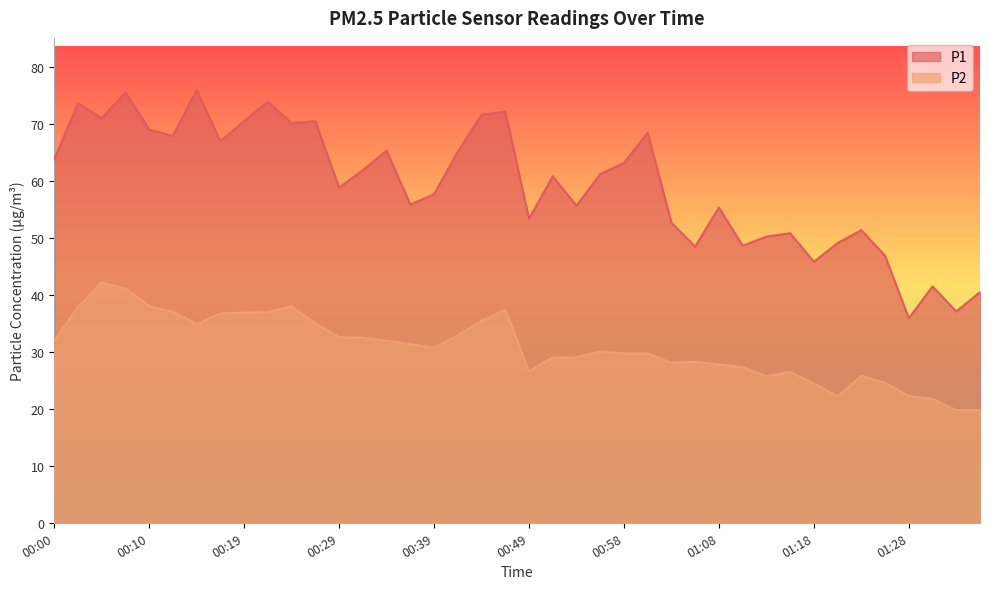

In P2, how many points are higher than both neighbors (excluding endpoints)?

7